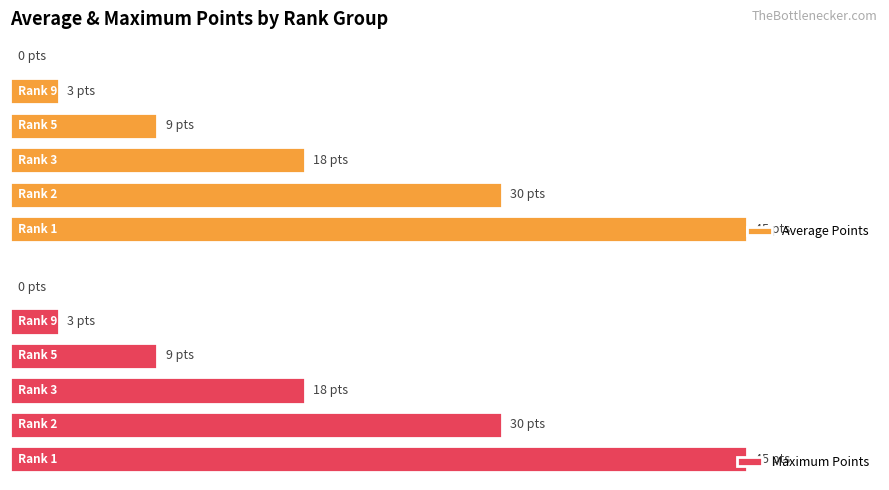

How many data points in Points are above 3?

8